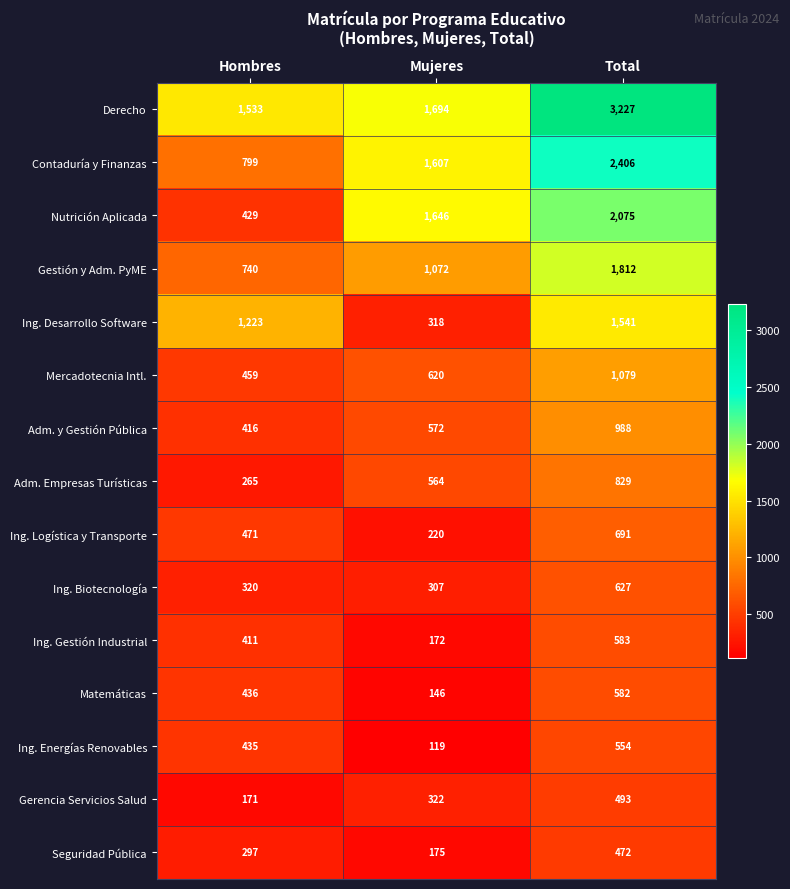

What value does the Ing. Energías Renovables series have at Total, to the nearest 50?

550